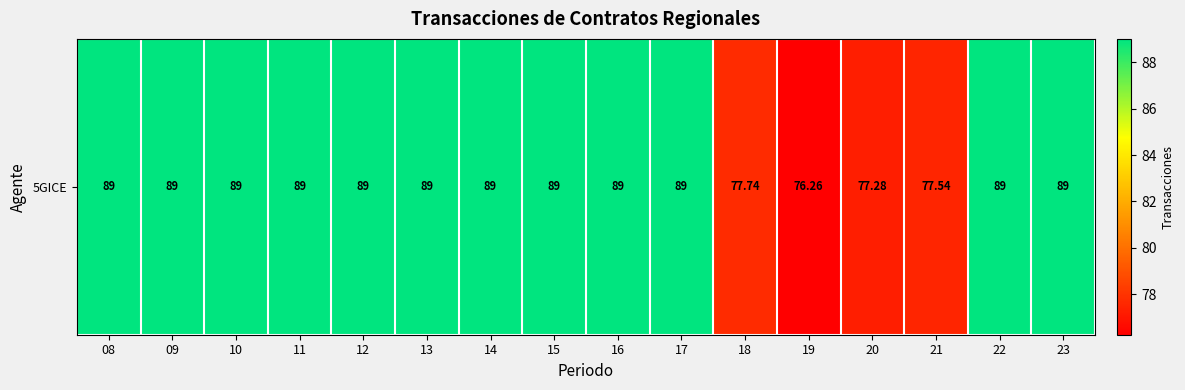

Reading left to right, transcribe all the data shown in this chart.

89.0	89.0	89.0	89.0	89.0	89.0	89.0	89.0	89.0	89.0	77.7	76.3	77.3	77.5	89.0	89.0